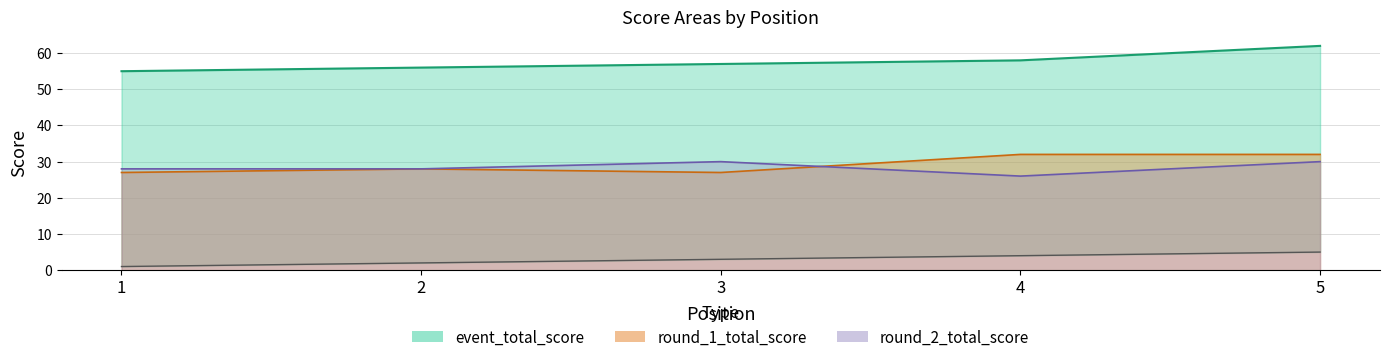

What is the maximum value for round_1_total_score?

32